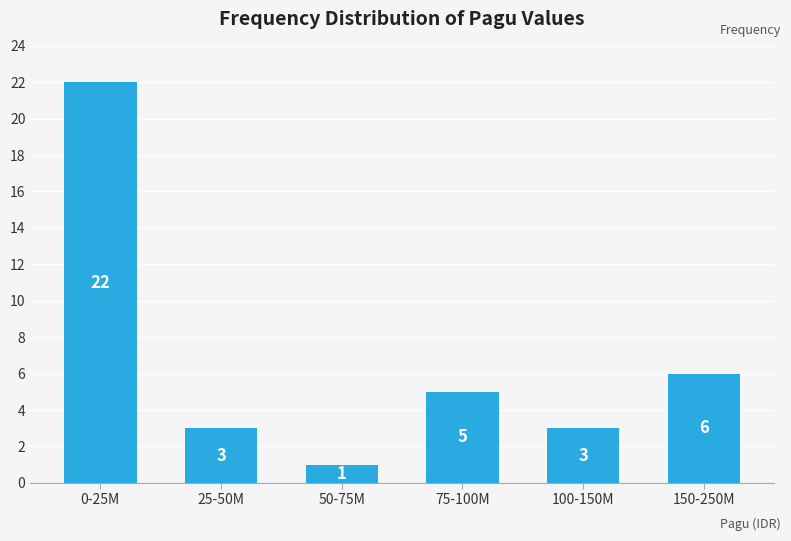

Reading left to right, list all the values displayed in this chart.

0-25M=22	25-50M=3	50-75M=1	75-100M=5	100-150M=3	150-250M=6